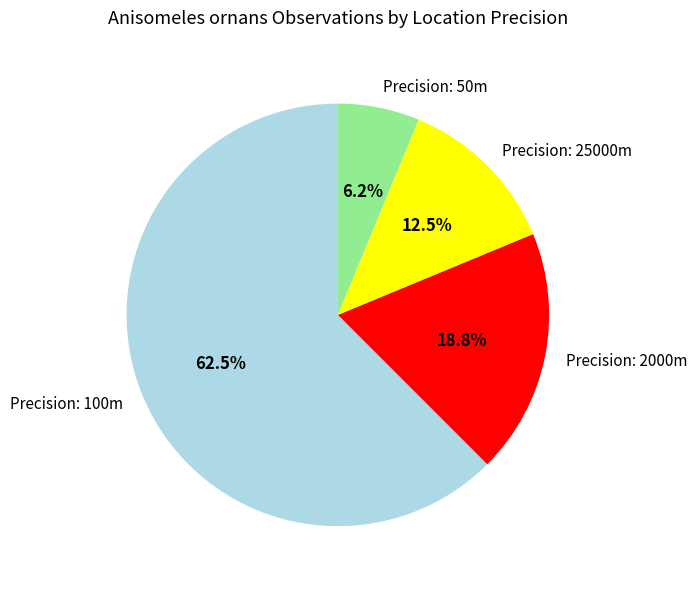

Which slice represents more than half of the pie?

Precision: 100m